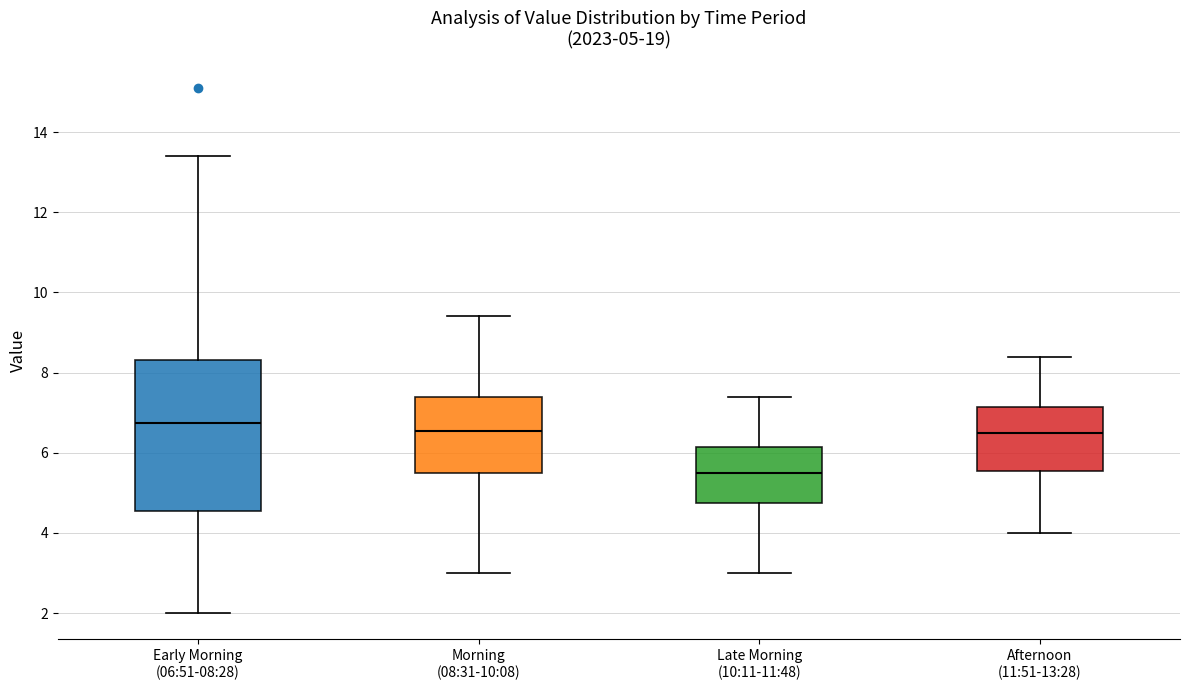

Which box's median line is the lowest?

Late Morning (10:11-11:48)